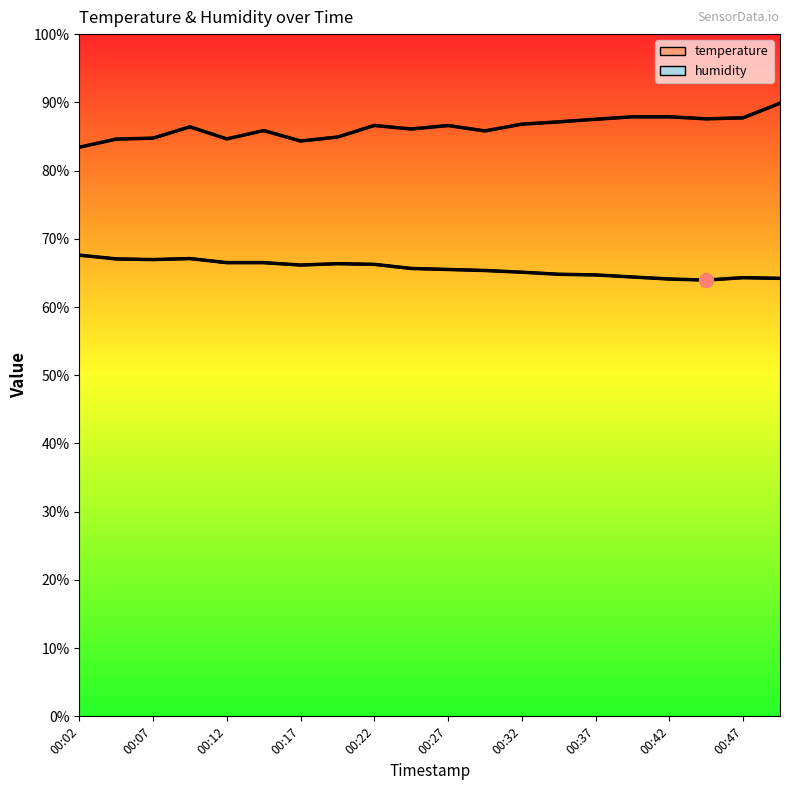

What are all the series names shown in the legend?

temperature, humidity